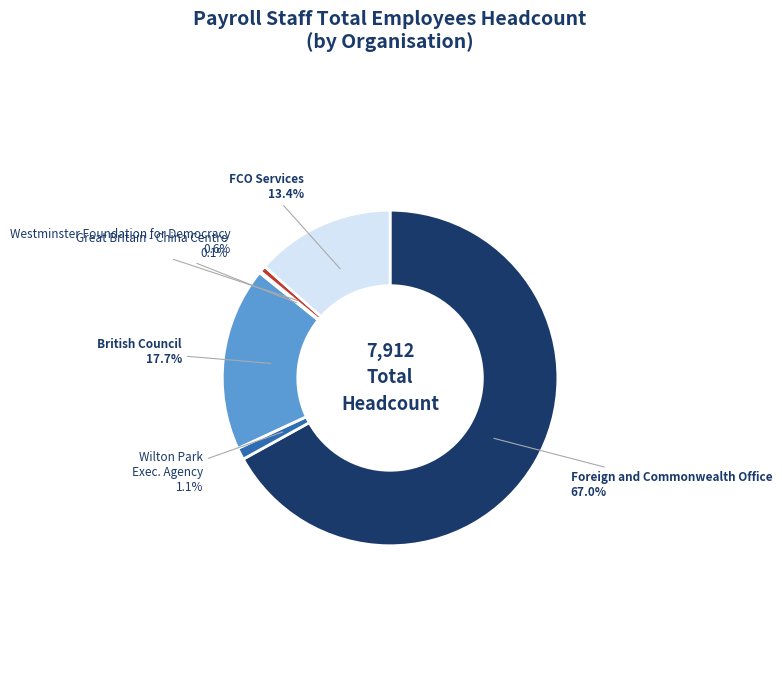

Is there any slice that represents more than half of the pie?

Yes